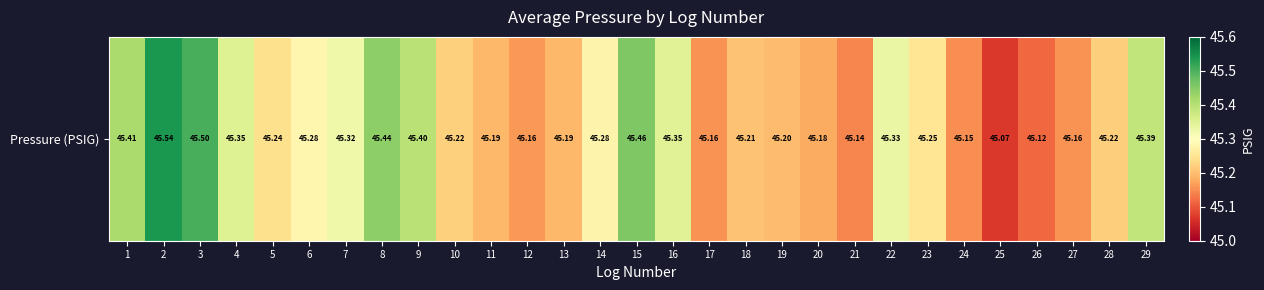

What is the difference between the maximum and minimum values?

0.5